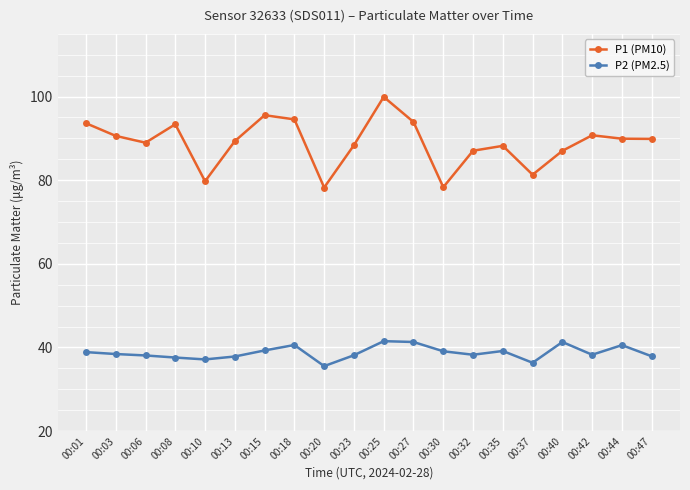

True or false: P1 (PM10) and P2 (PM2.5) cross at least once.

False